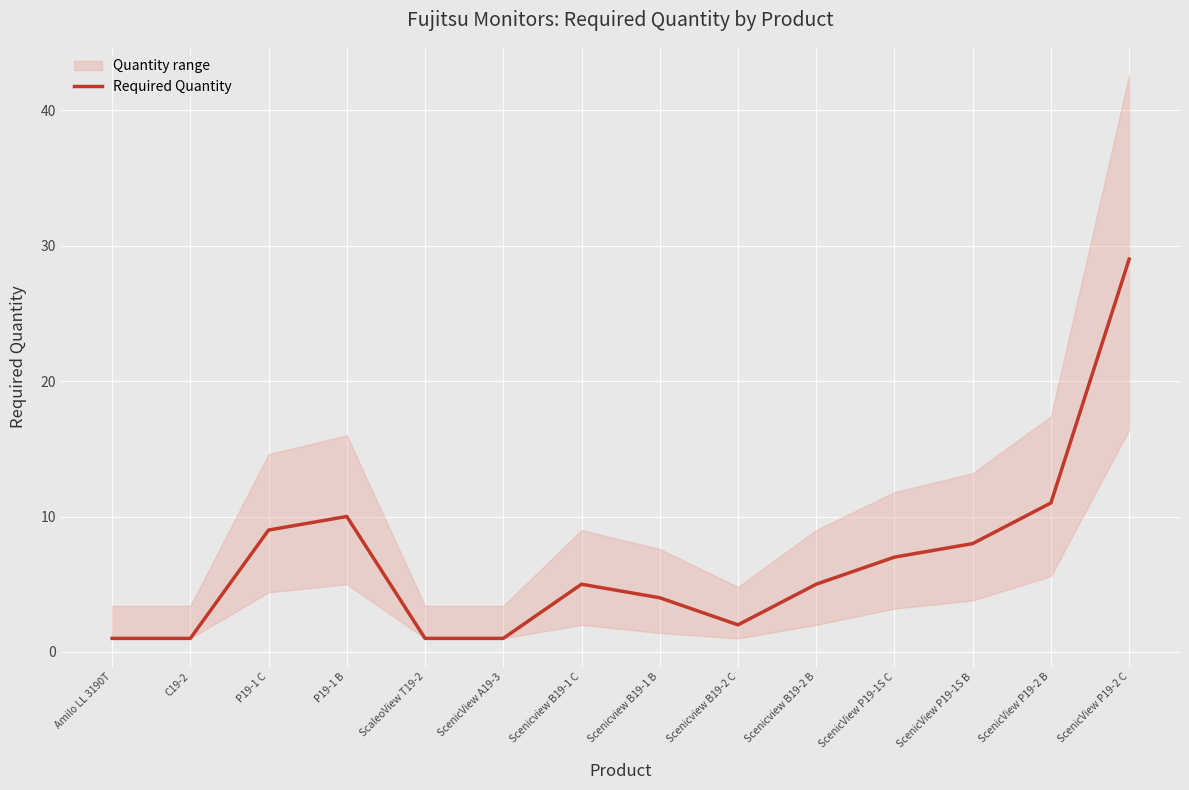

Reading left to right, extract all data points from this chart.

1	1	9	10	1	1	5	4	2	5	7	8	11	29